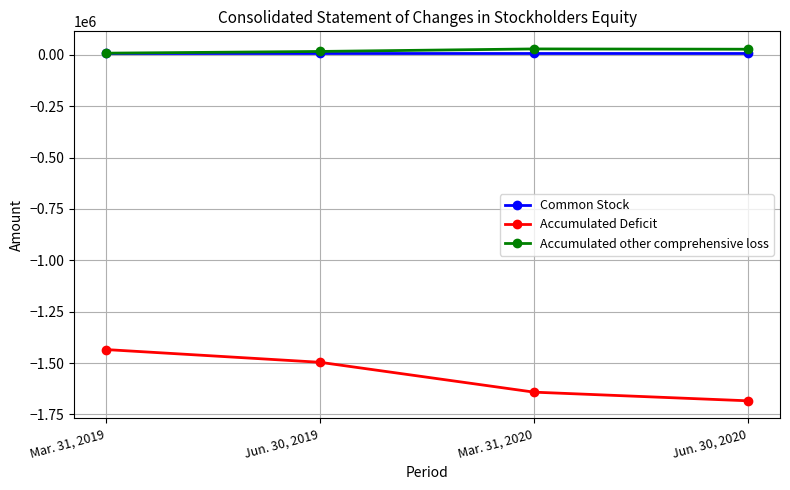

Is the value of Accumulated Deficit at Mar. 31, 2020 greater than the value of Accumulated other comprehensive loss at Mar. 31, 2019?

No